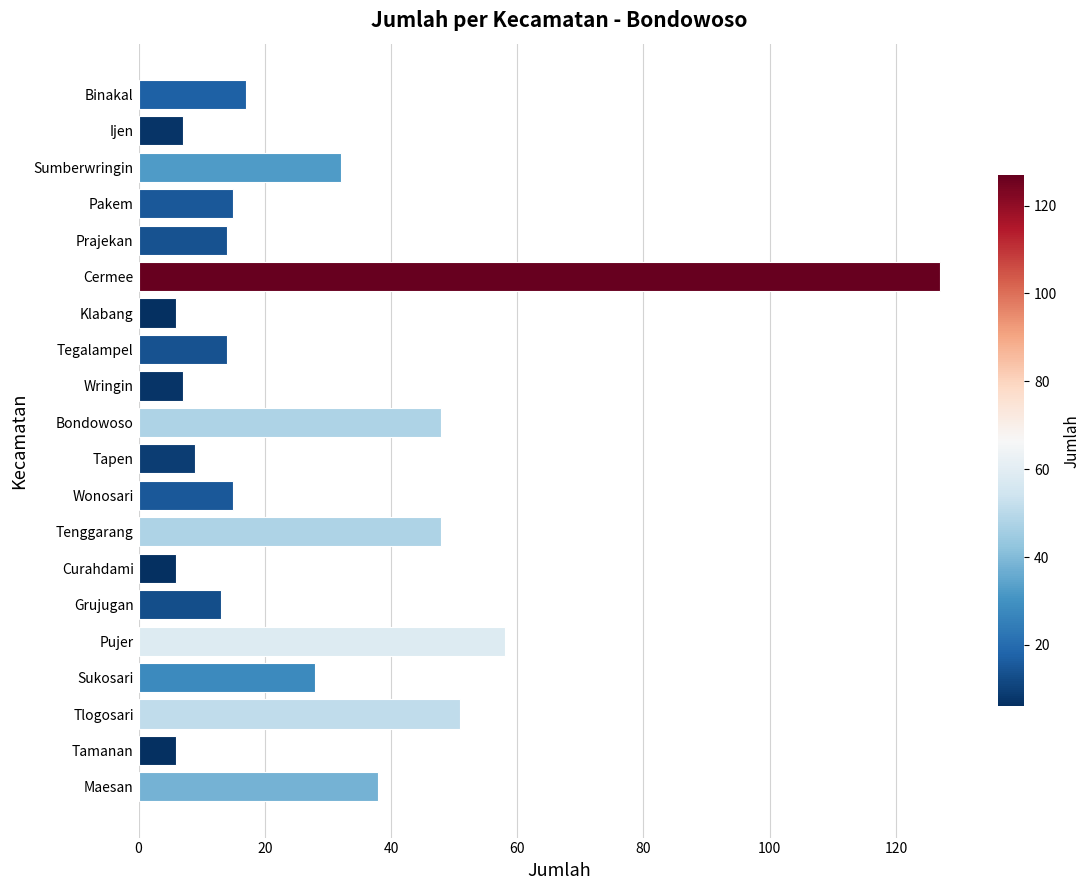

True or false: the data shows 21 at Grujugan.

False